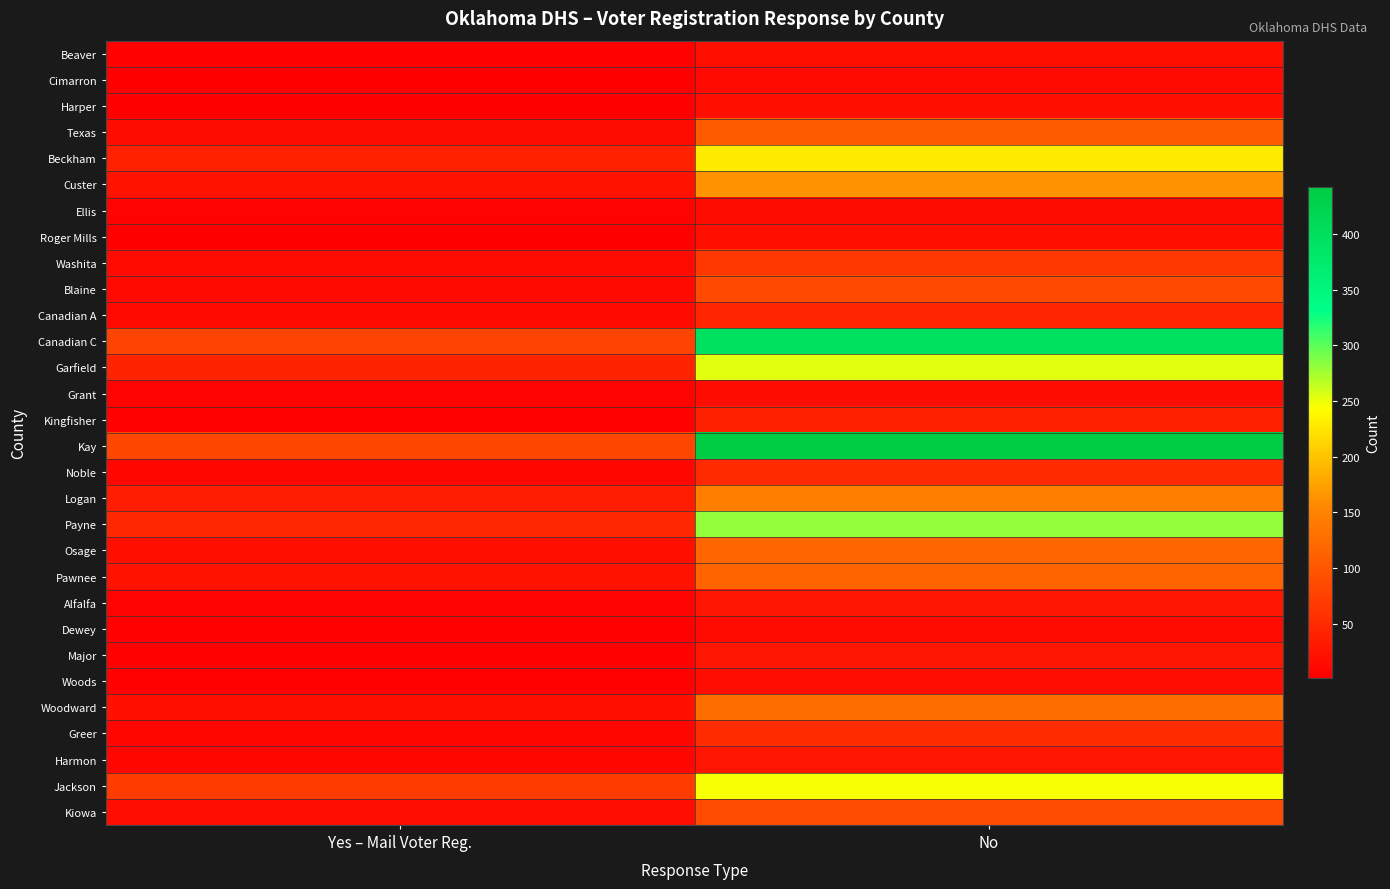

At how many categories does at least one series exceed 260?

1